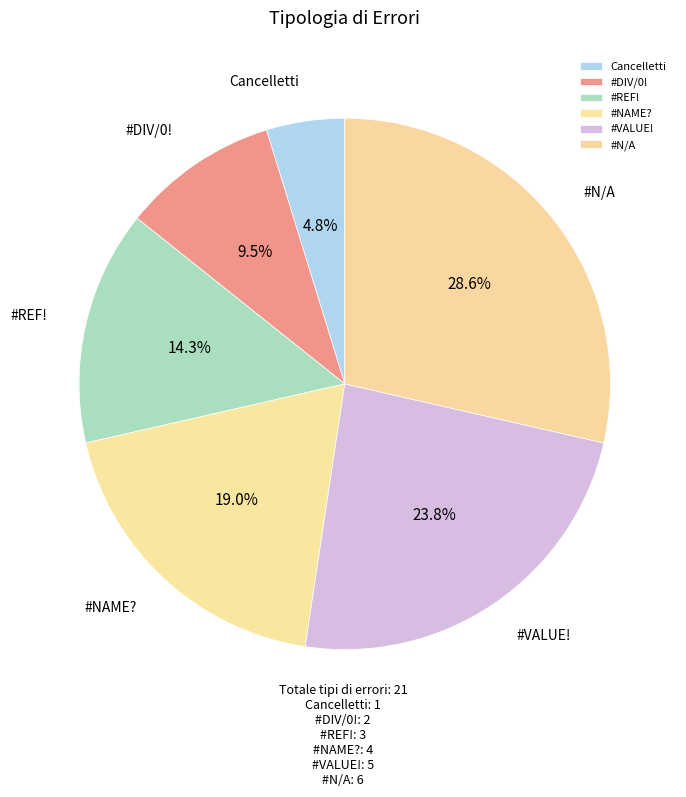

Which slice is the largest?

#N/A